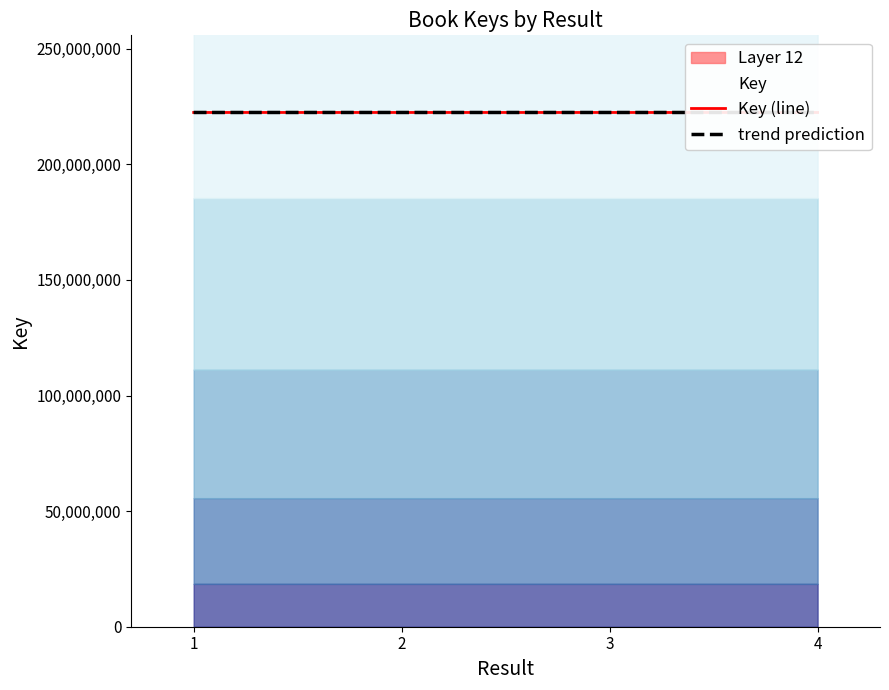

What is the difference between the trend prediction values at 1 and 3?

800